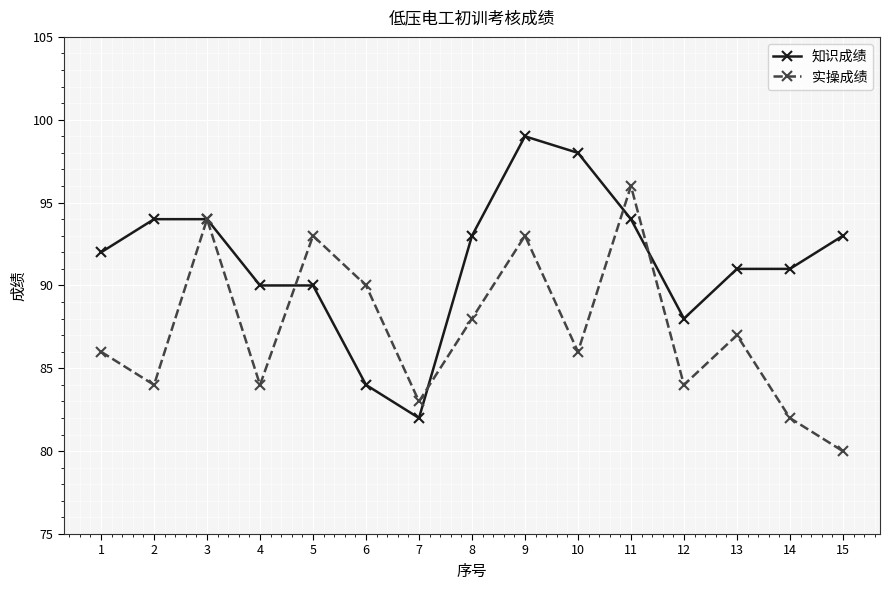

The value of 知识成绩 at 4 is 145. True or false?

False